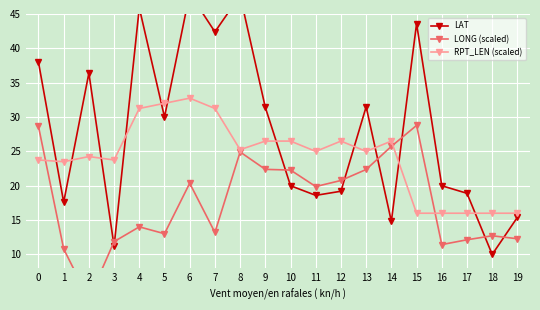

How many data points does each series have?

20